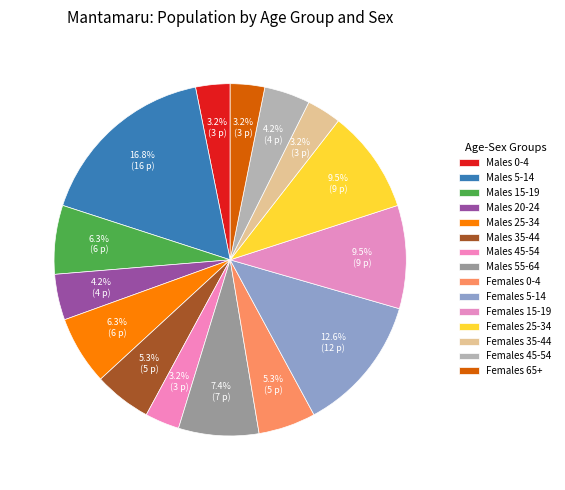

What percentage is NOT represented by Males 45-54?

96.8%